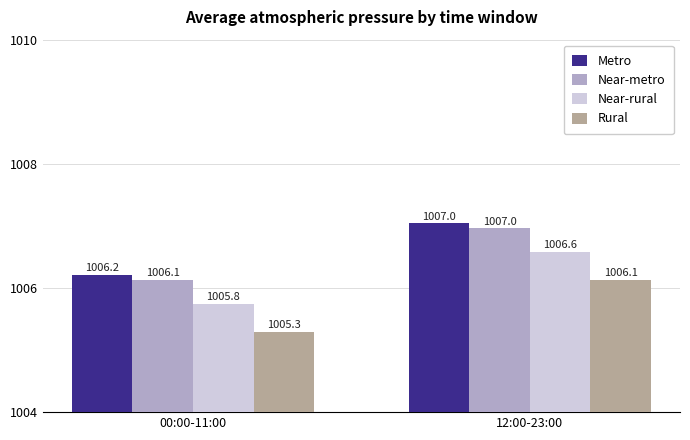

List the labels in order of Metro value, largest first.

12:00-23:00, 00:00-11:00